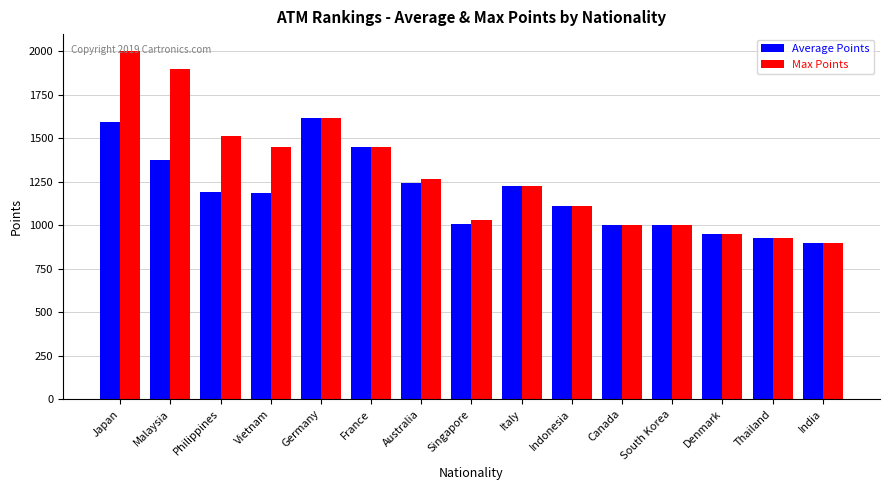

Is the value of Max Points at Italy greater than the value of Average Points at Singapore?

Yes